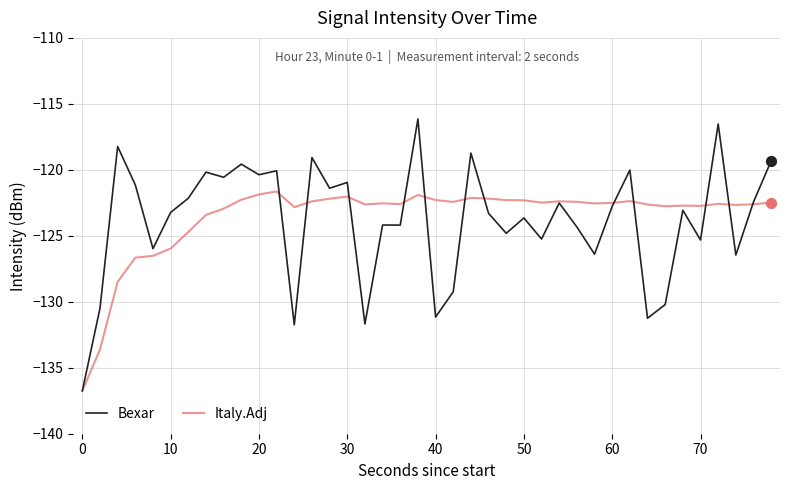

Which series has the widest spread of values?

Bexar